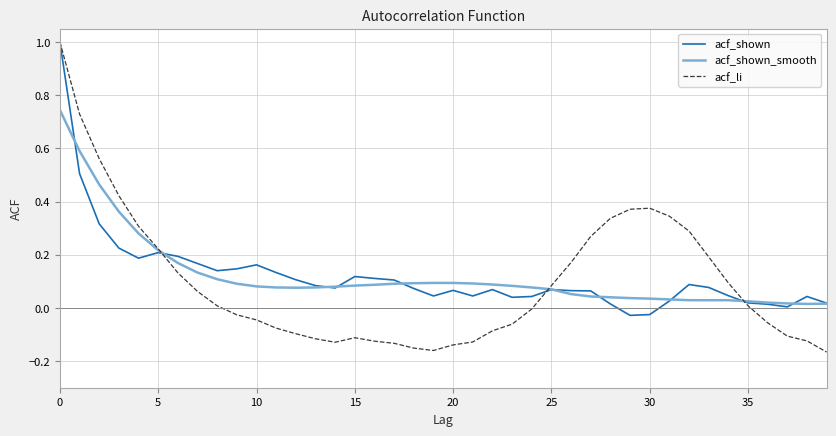

Which series has the largest range (max minus min)?

acf_li